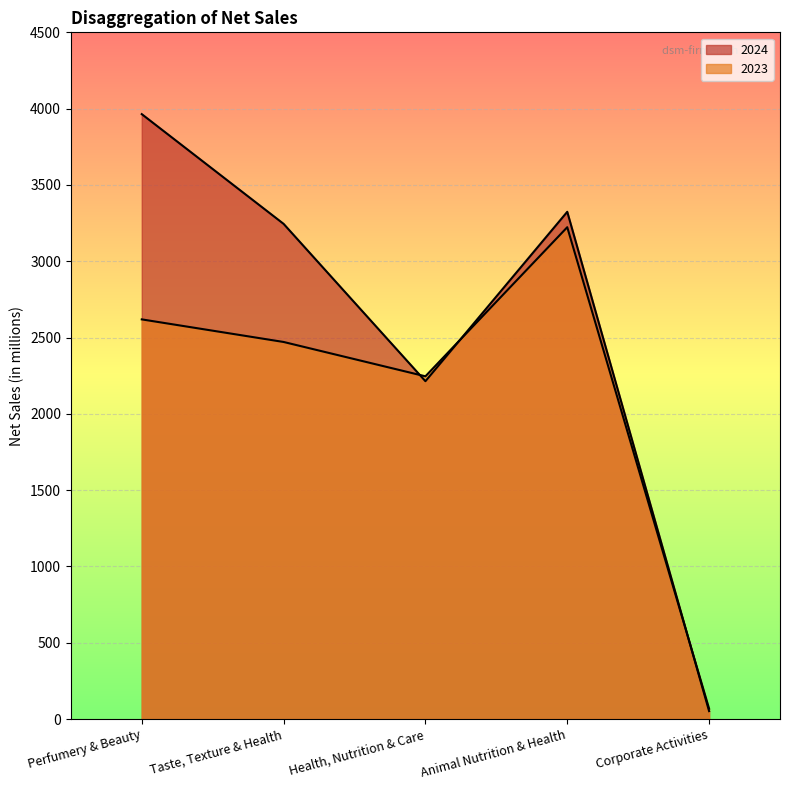

True or false: 2024 has more than 0 interior local peaks.

True